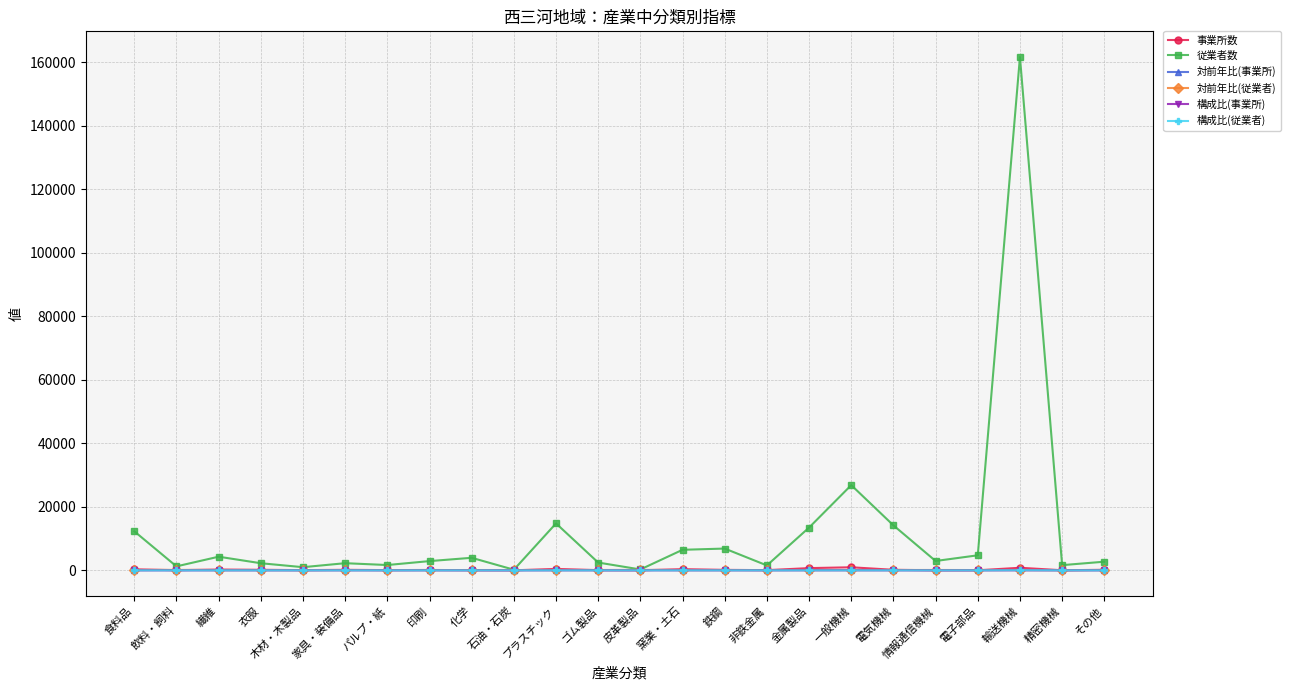

What value does the 構成比(従業者) series have at 衣服?

0.8